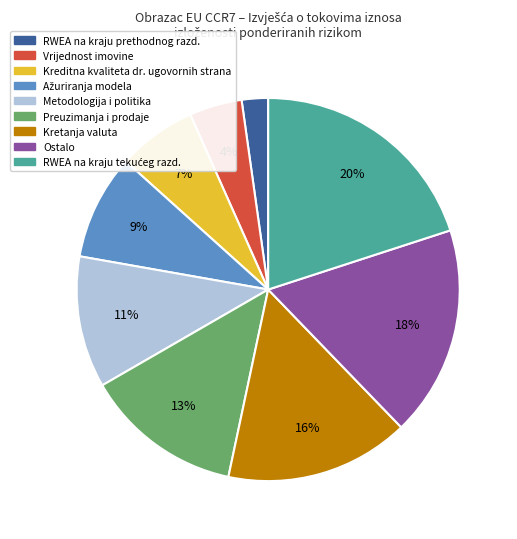

To the nearest percent, what is the difference between the largest and smallest slice percentages?

18%